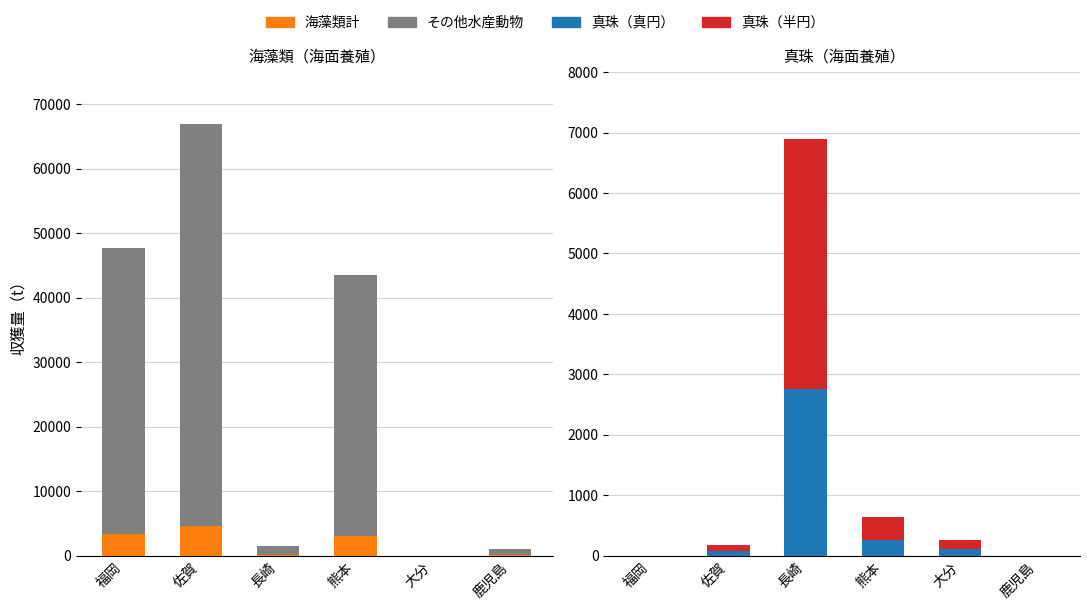

Between 熊本 and 大分, which is larger?

熊本